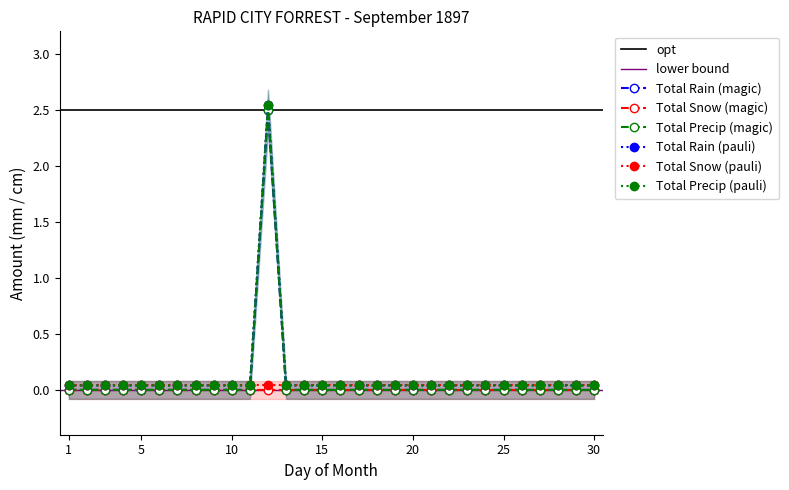

Is this an area chart (filled region under the line)?

No